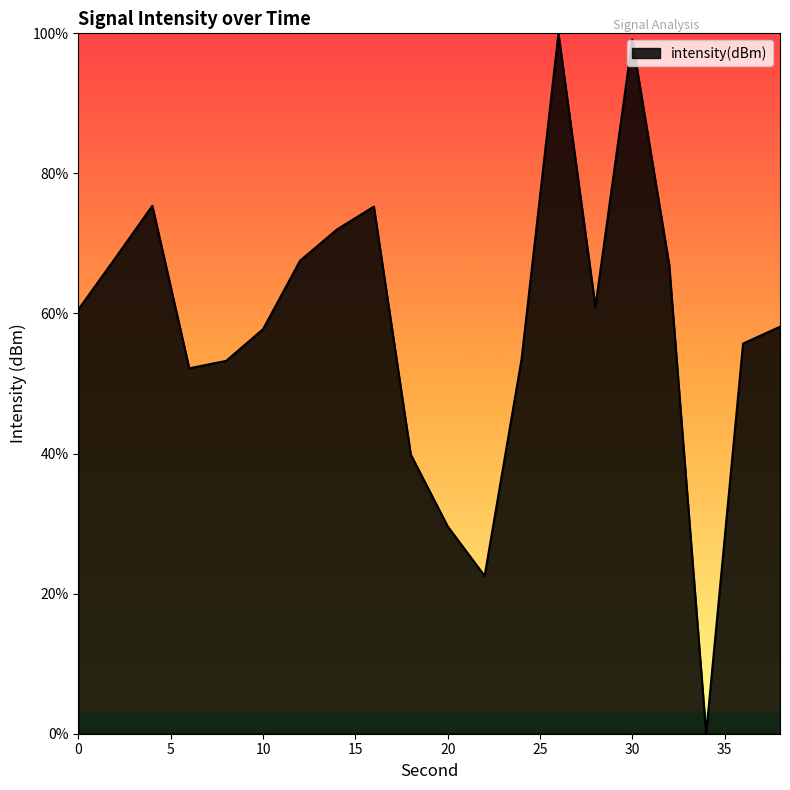

How many interior local peaks (higher than both neighbors) does the data have?

4